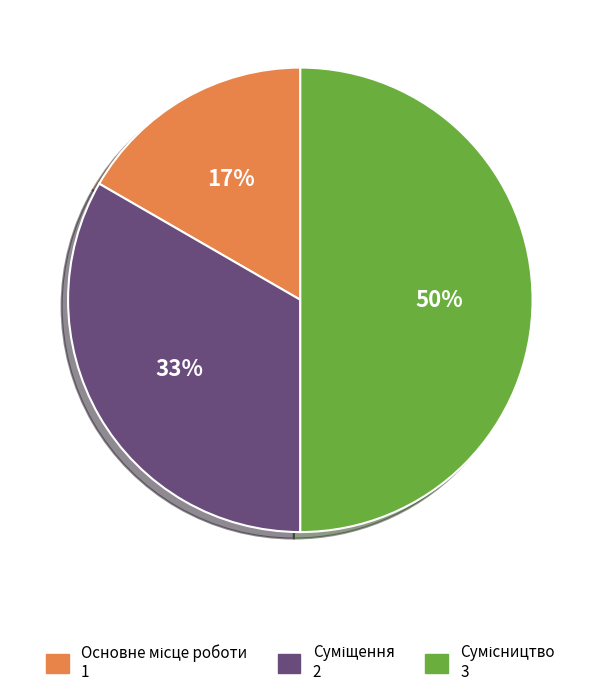

To the nearest percent, what is the average slice percentage?

33%